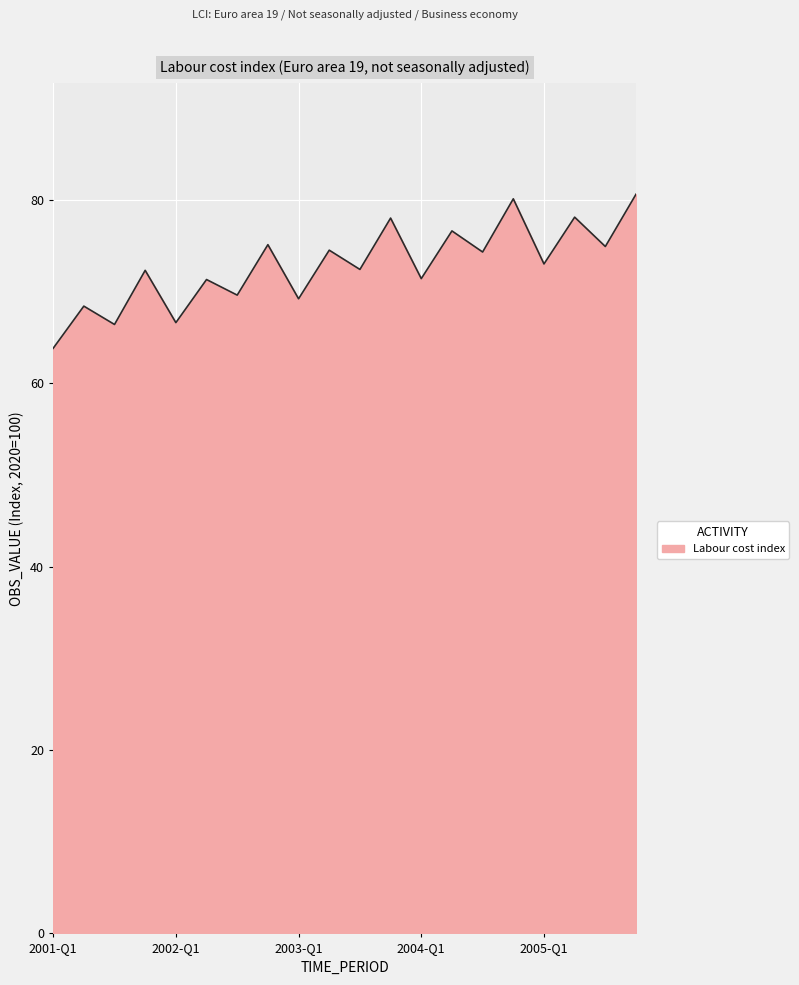

What is the average value?

72.8